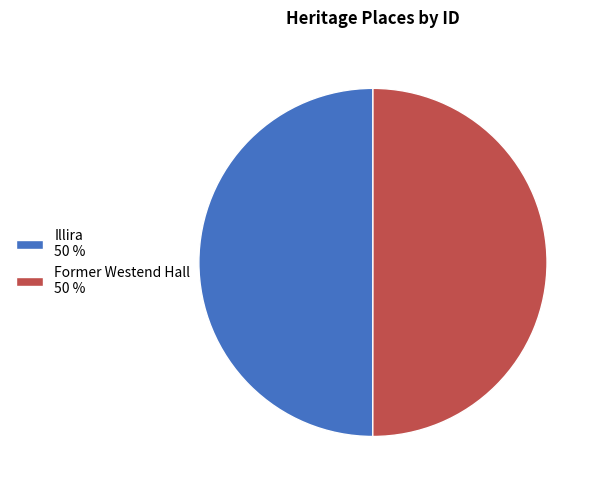

Combined, do Illira 50 % and Former Westend Hall 50 % account for over 50%?

Yes